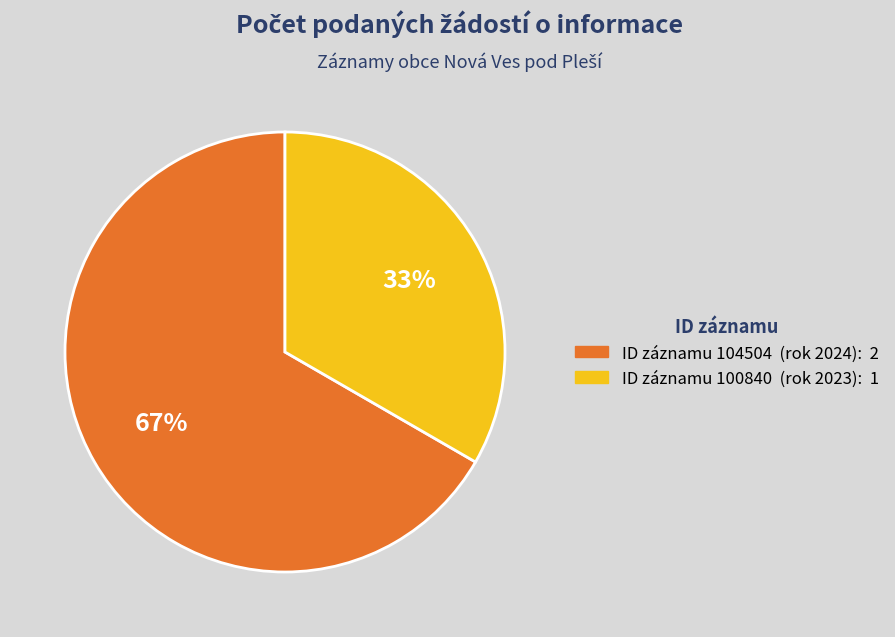

Is there any slice that represents more than half of the pie?

Yes